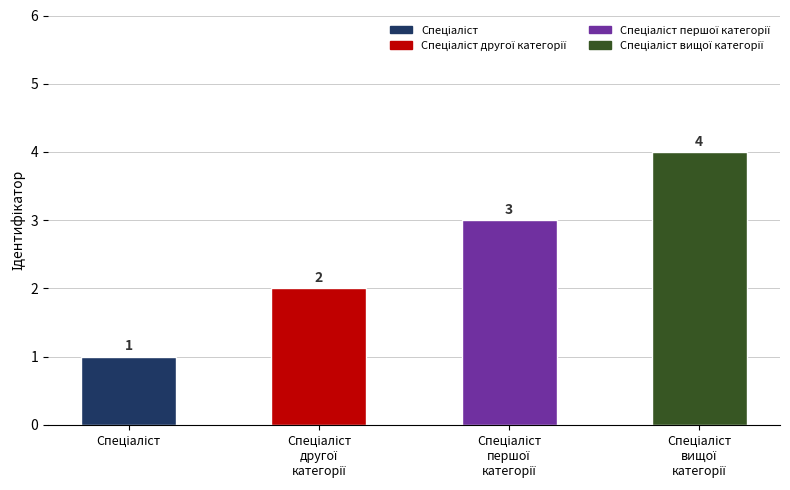

What is the difference between the maximum and minimum values?

3